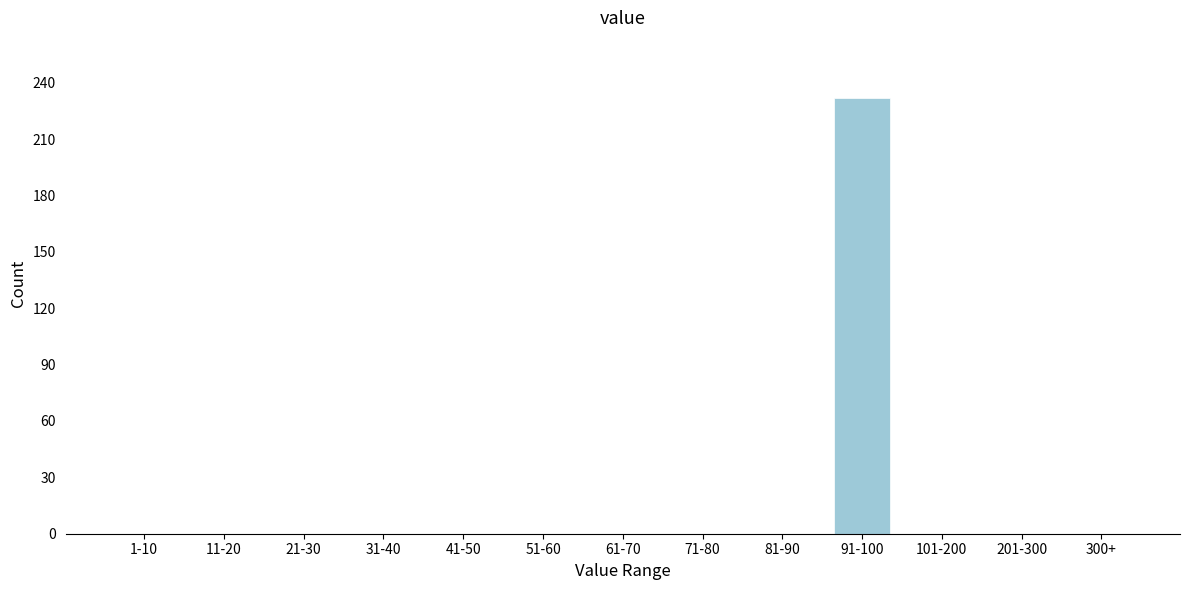

Reading left to right, what are all the values shown in this chart?

1-10=0	11-20=0	21-30=0	31-40=0	41-50=0	51-60=0	61-70=0	71-80=0	81-90=0	91-100=232	101-200=0	201-300=0	300+=0